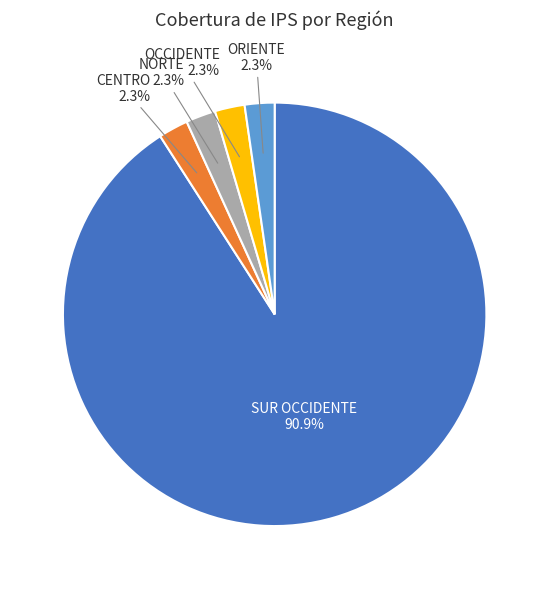

Is there any slice that represents more than half of the pie?

Yes